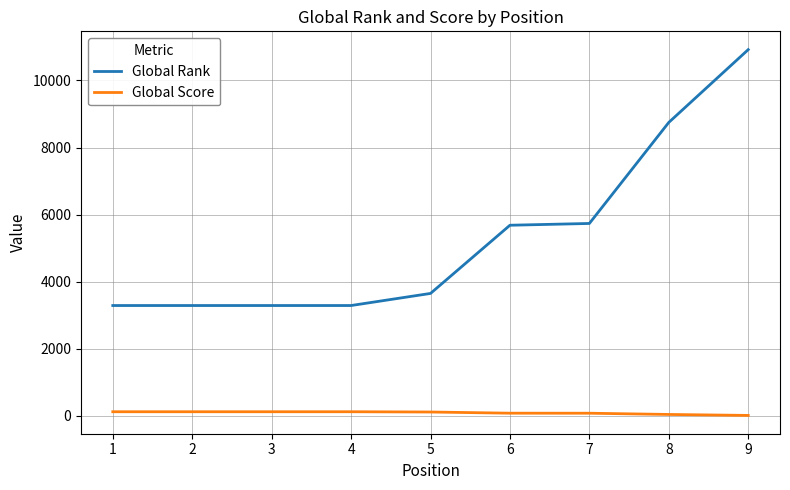

What is the average value of the Global Rank series?

5318